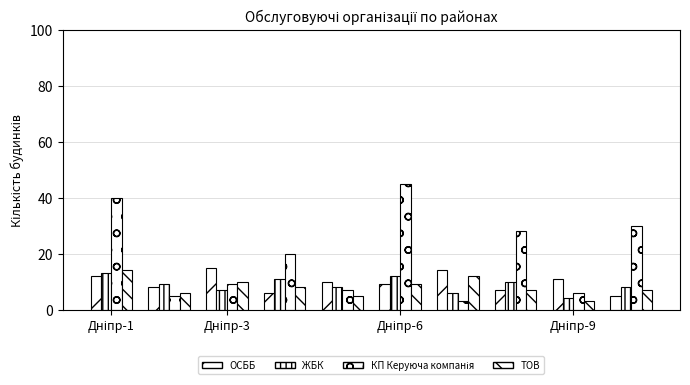

How many series are shown in this chart?

4